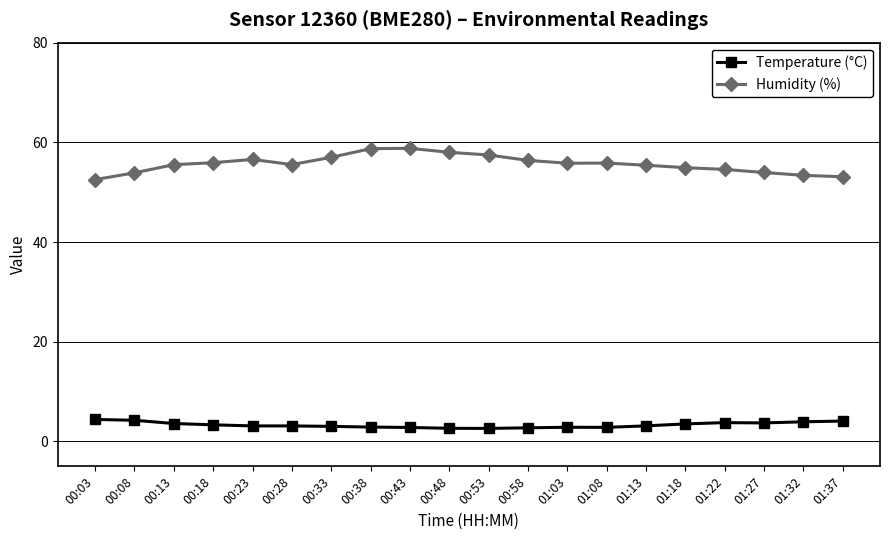

What is the maximum value for Humidity (%)?

58.8